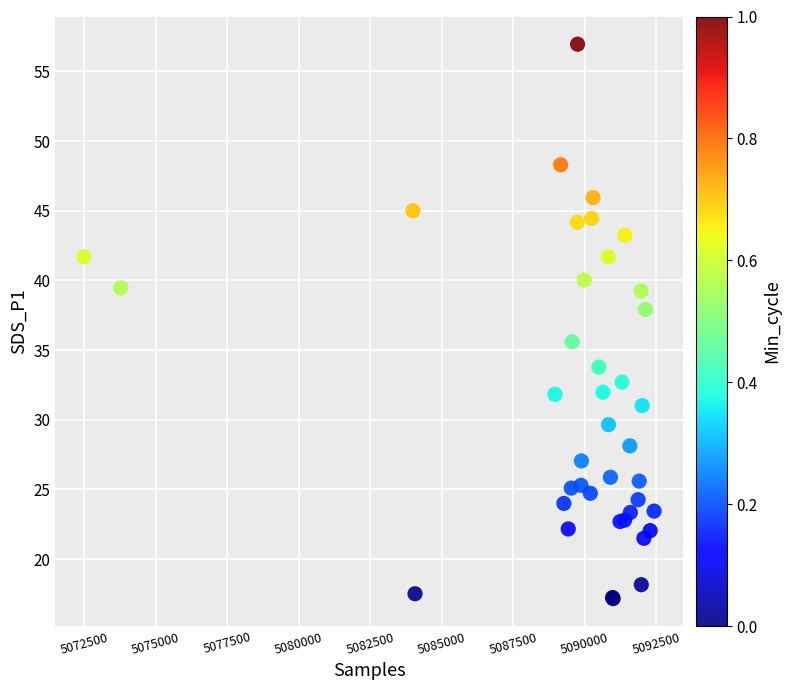

What Y value in the scatter plot is closest to 37?

37.9